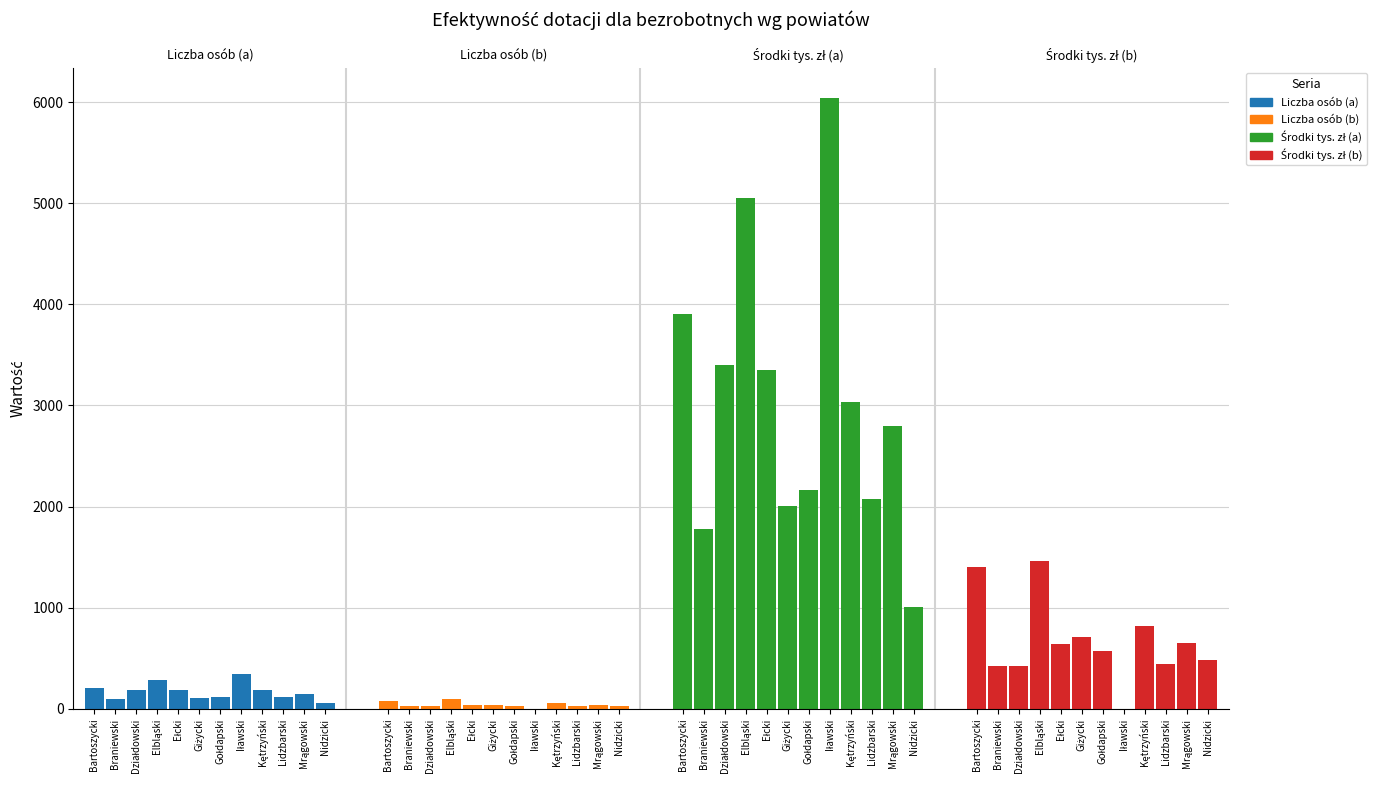

Which series changed the most between Działdowski and Elbląski?

Środki tys. zł (a)